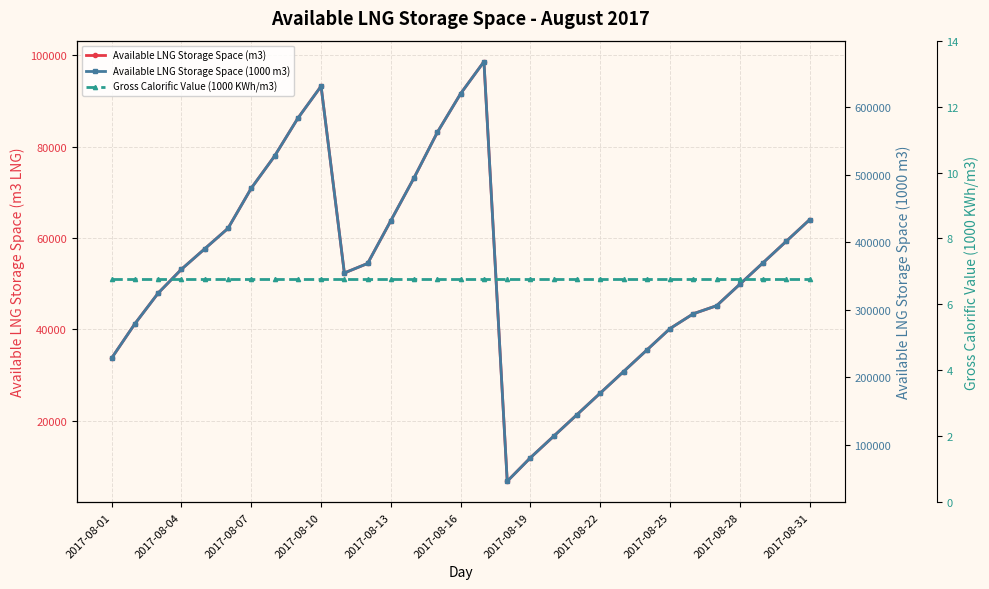

What is the difference between the maximum and minimum values in the Available LNG Storage Space (1000 m3) series?

621880.0